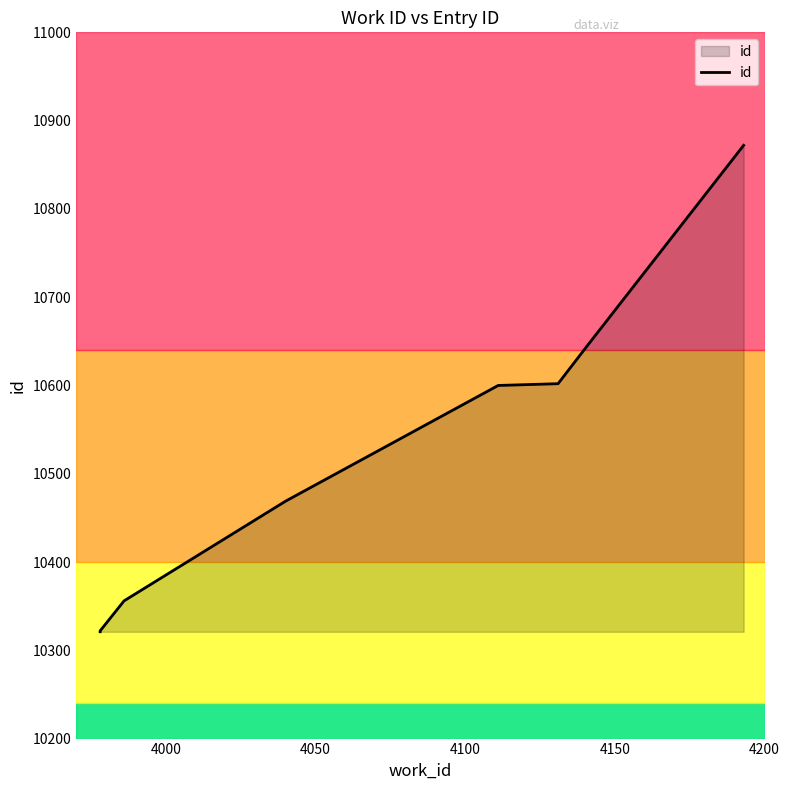

How many data points are less than 10600?

4